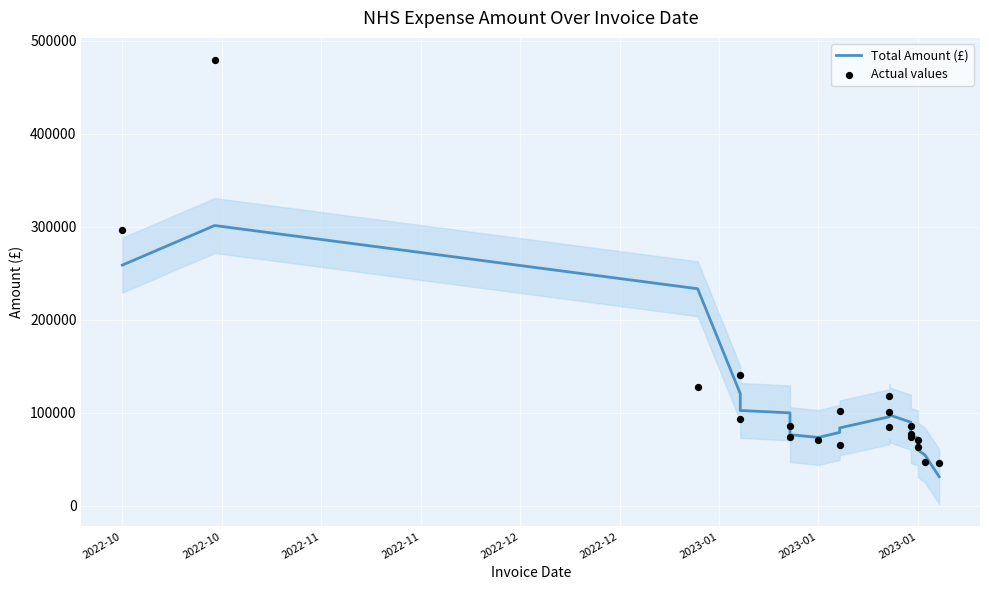

Is the value of Total Amount (£) at 2022-12 greater than the value of Actual values at 2023-01?

Yes